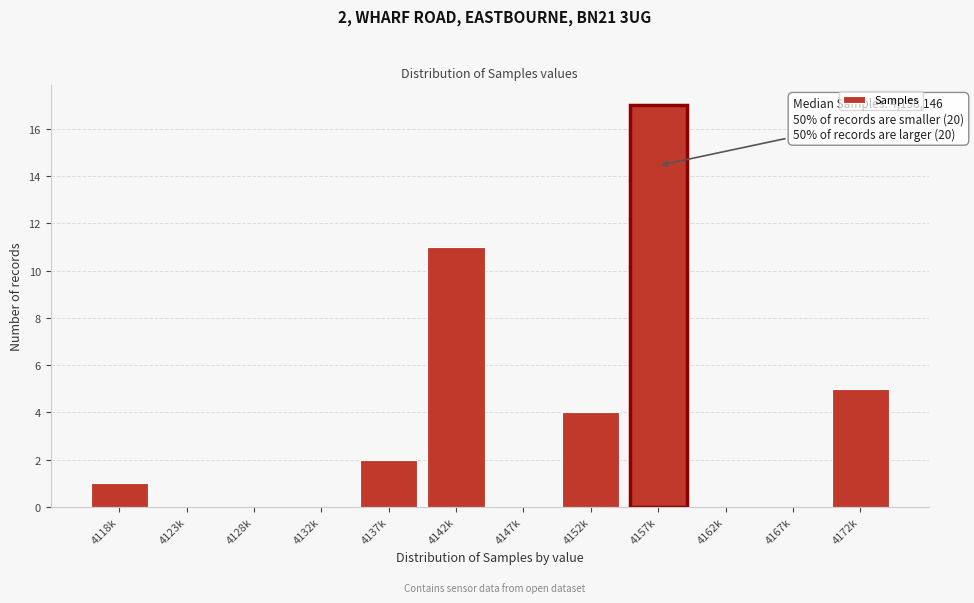

Reading right to left, what are all the values shown in this chart?

4172k=5	4167k=0	4162k=0	4157k=17	4152k=4	4147k=0	4142k=11	4137k=2	4132k=0	4128k=0	4123k=0	4118k=1